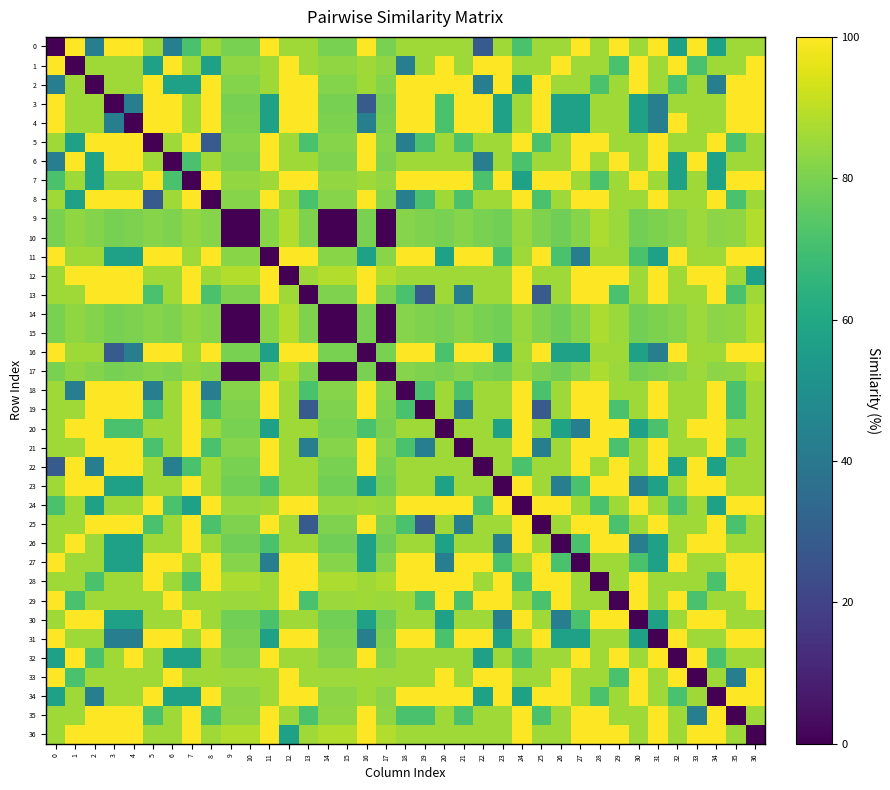

Which series has the largest total across all categories?

row_12